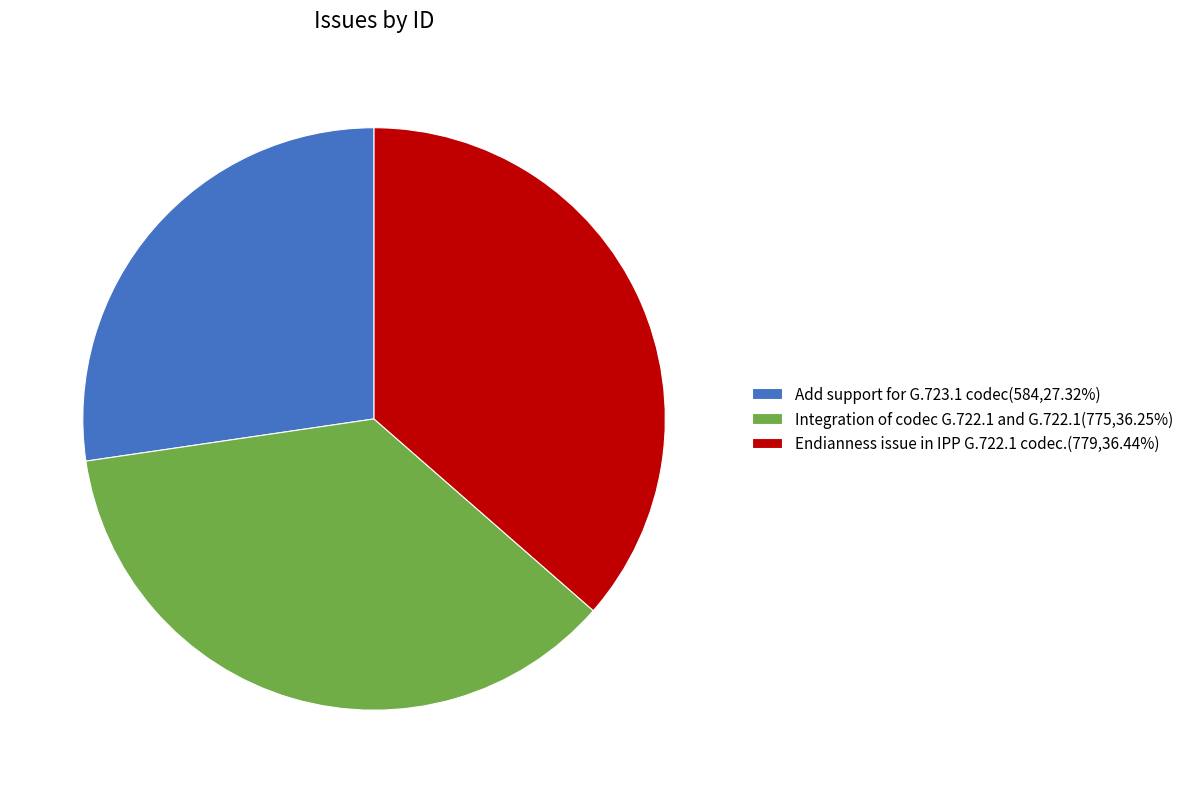

Do Integration of codec G.722.1 and G.722.1(775,36.25%) and Add support for G.723.1 codec(584,27.32%) together represent more than half of the pie?

Yes